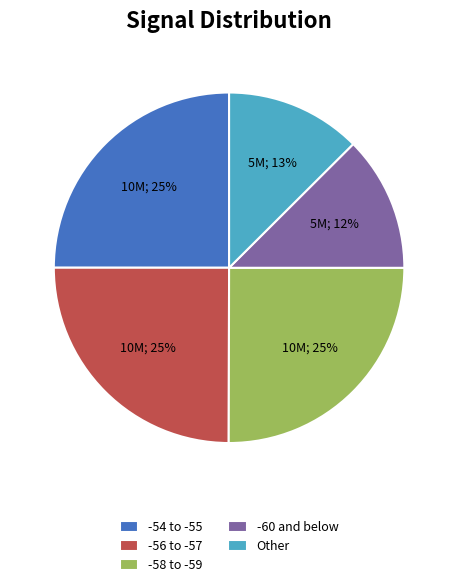

Do -58 to -59 and -60 and below together represent more than half of the pie?

No